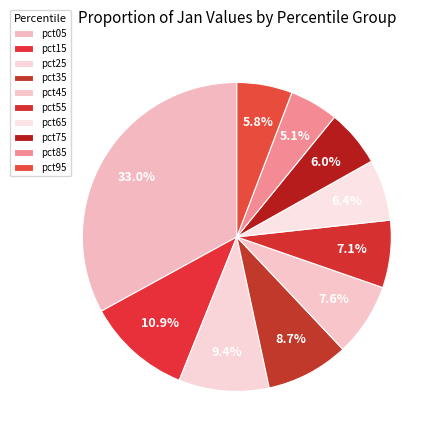

To the nearest percent, what portion does pct55 represent?

7%